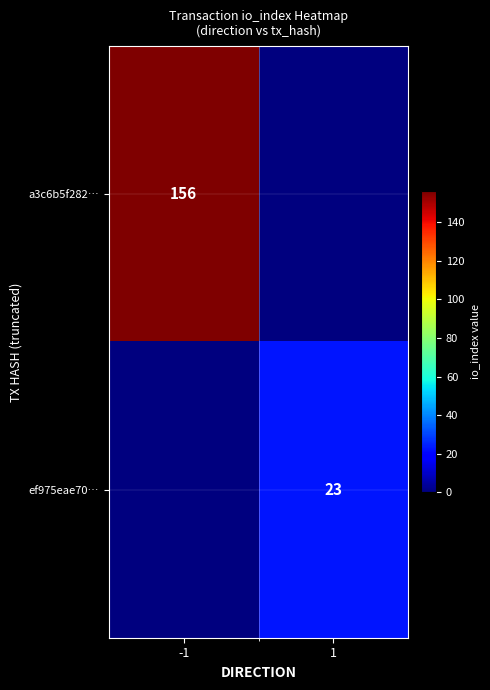

Which label corresponds to the largest value in the chart?

-1